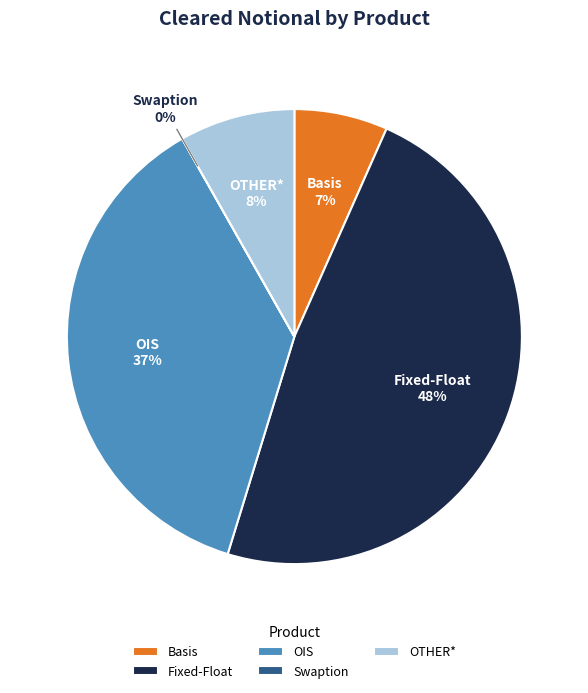

What is the largest slice in the pie chart?

Fixed-Float